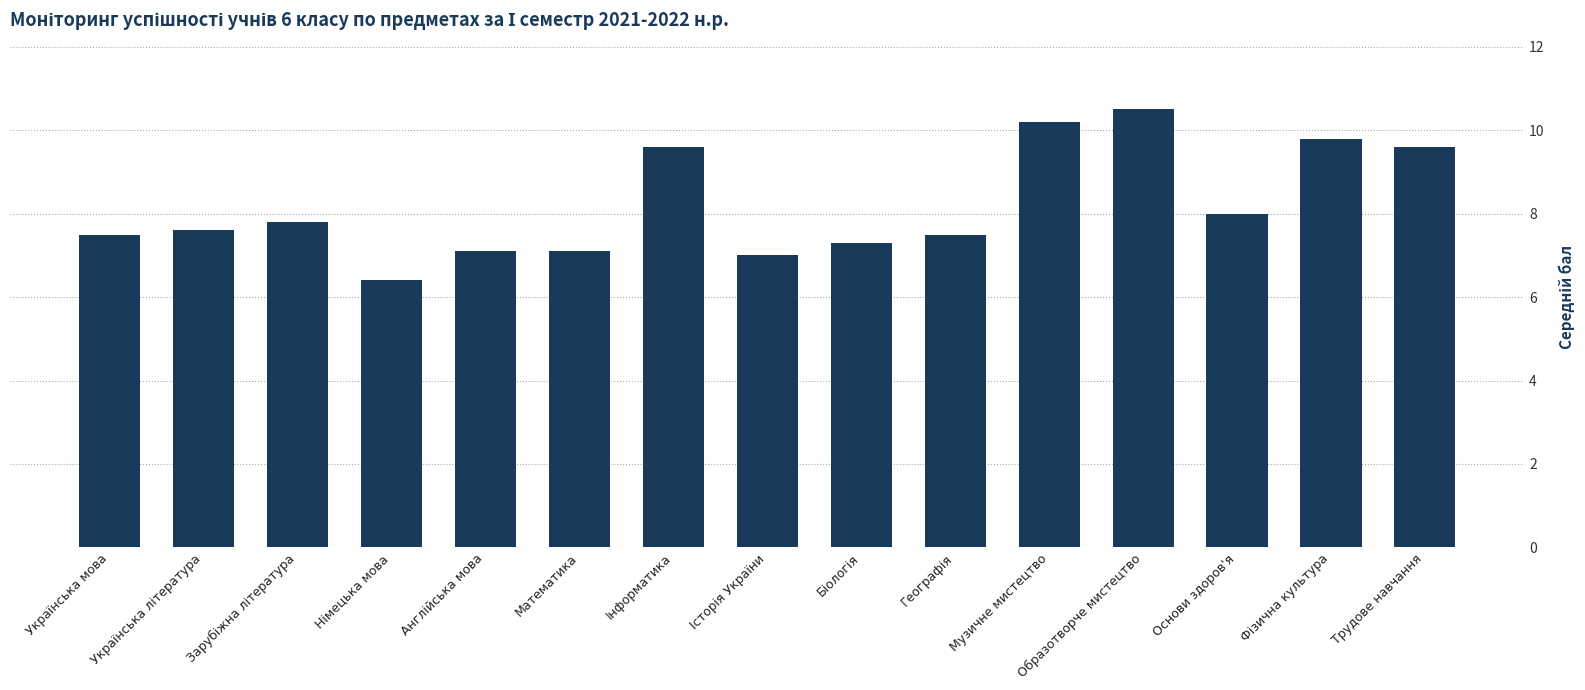

The value at Українська мова is 7.5. True or false?

True